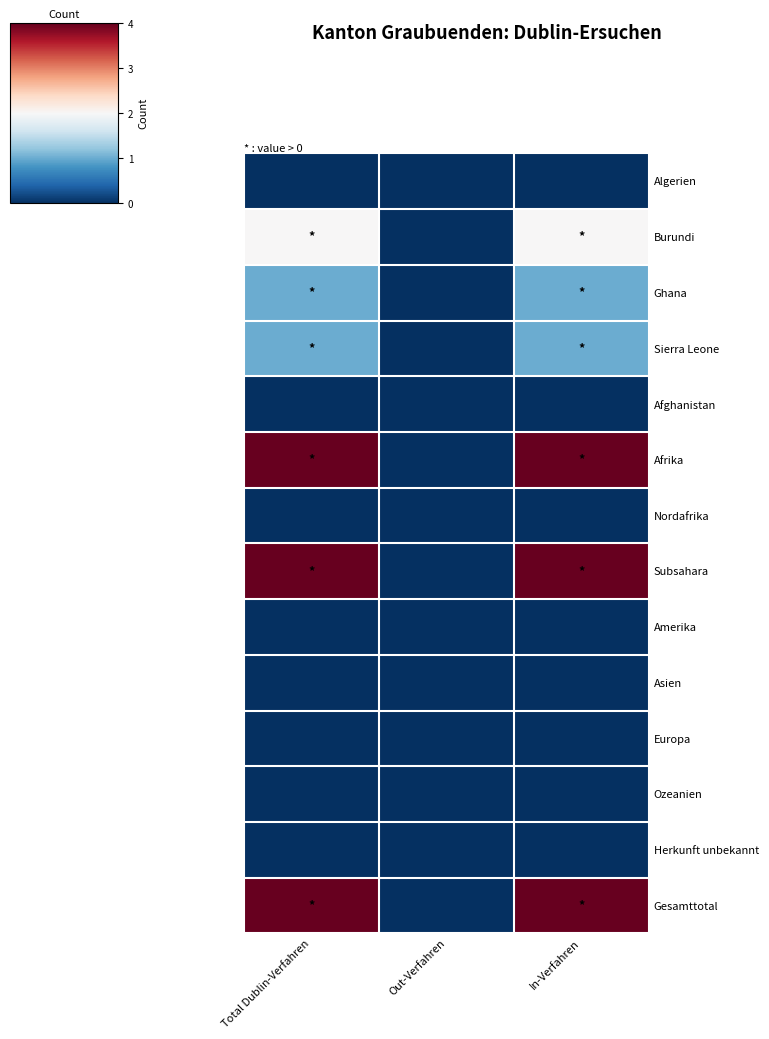

Which series has the largest range (max minus min)?

Afrika